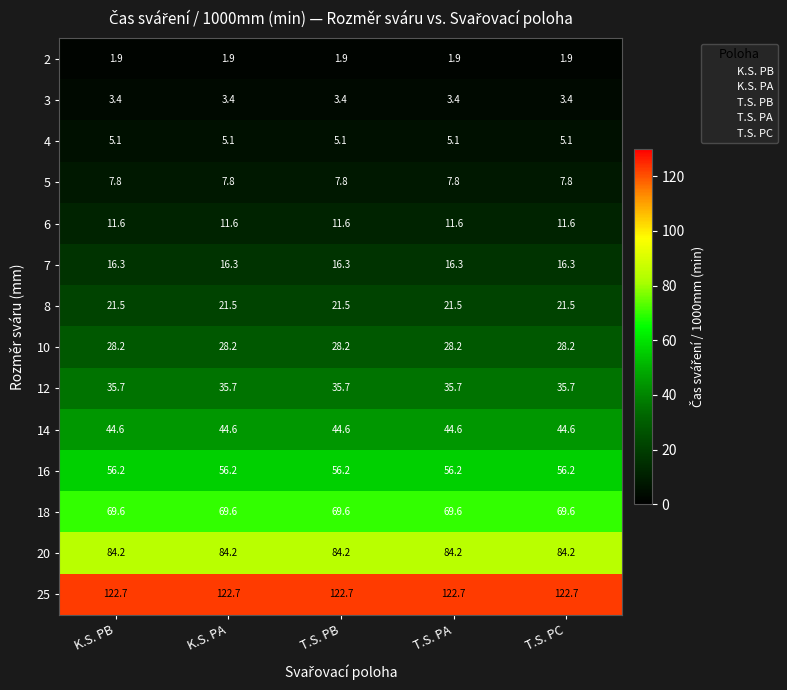

Rank the series at T.S. PC from lowest to highest value.

2, 3, 4, 5, 6, 7, 8, 10, 12, 14, 16, 18, 20, 25